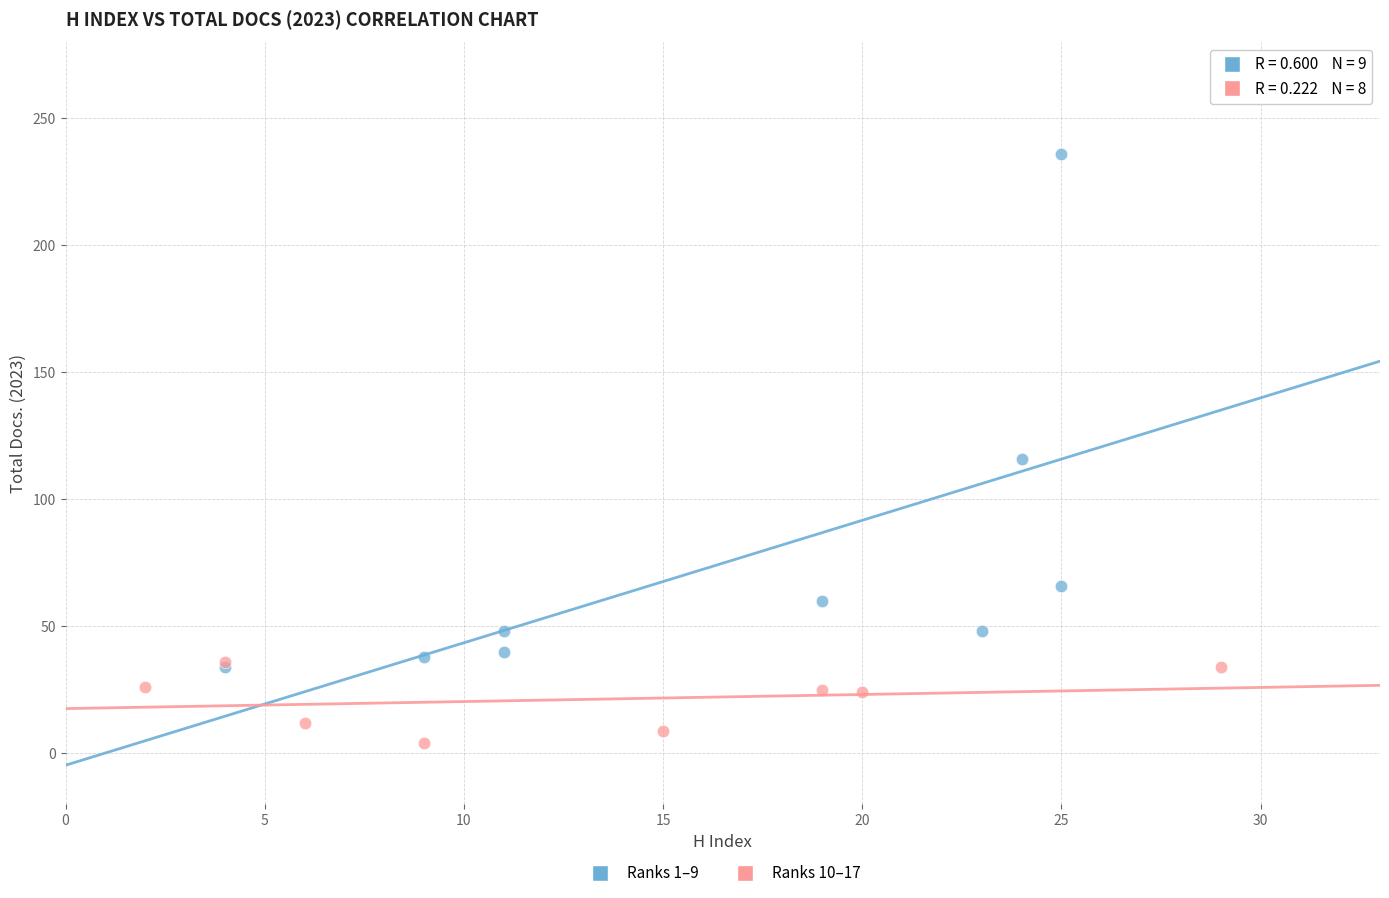

Which series contains the highest Y value?

Ranks 1–9